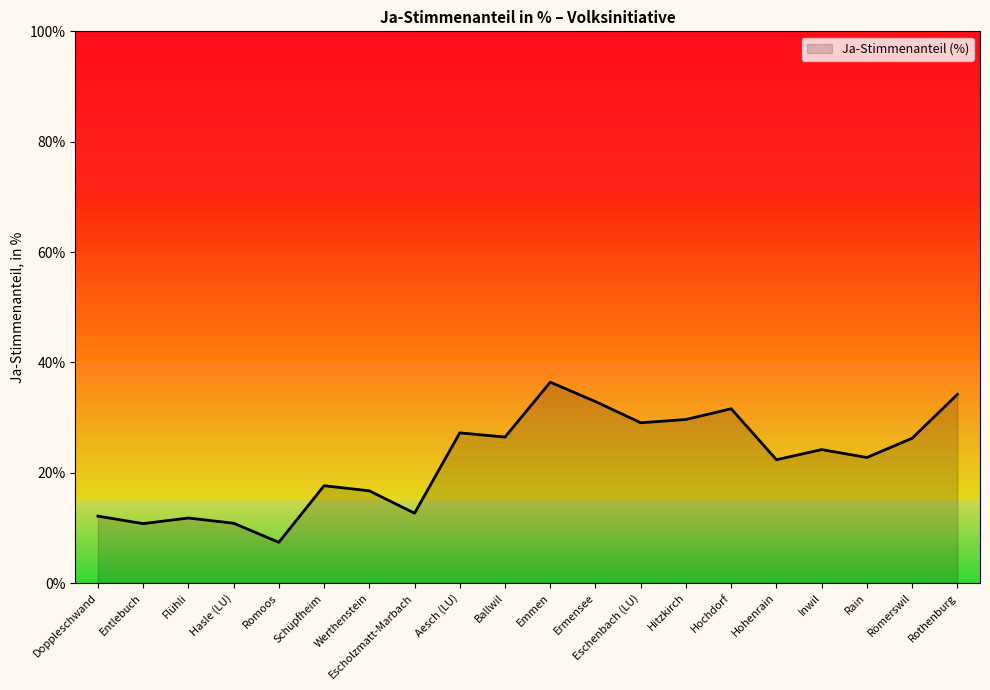

What is the difference between the values at Hohenrain and Hitzkirch?

7.3